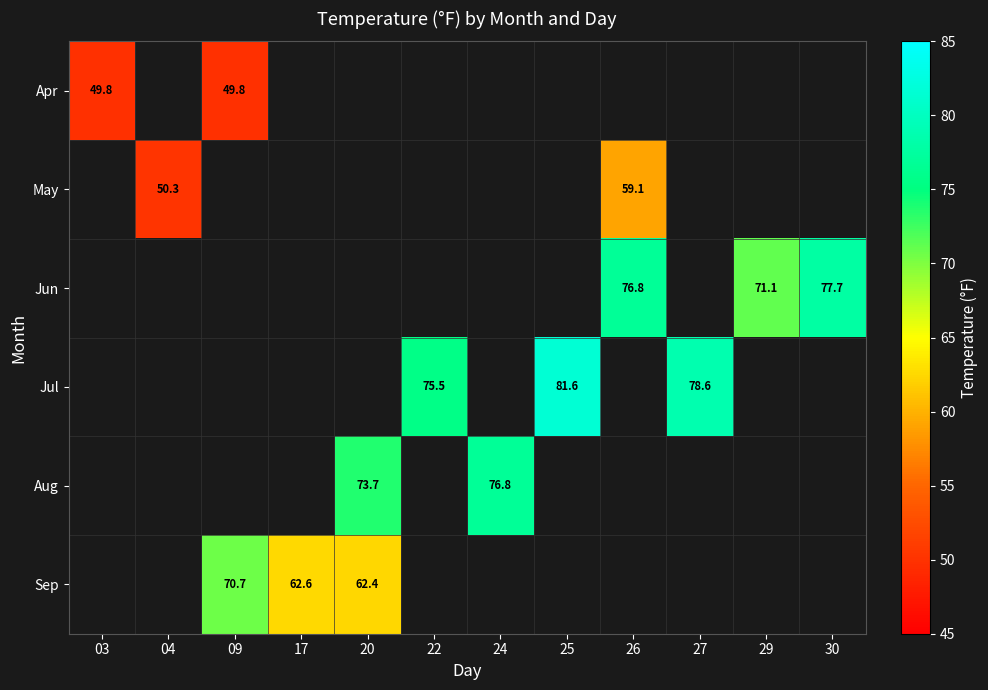

Is the value of Aug at 24 greater than the value of May at 04?

Yes